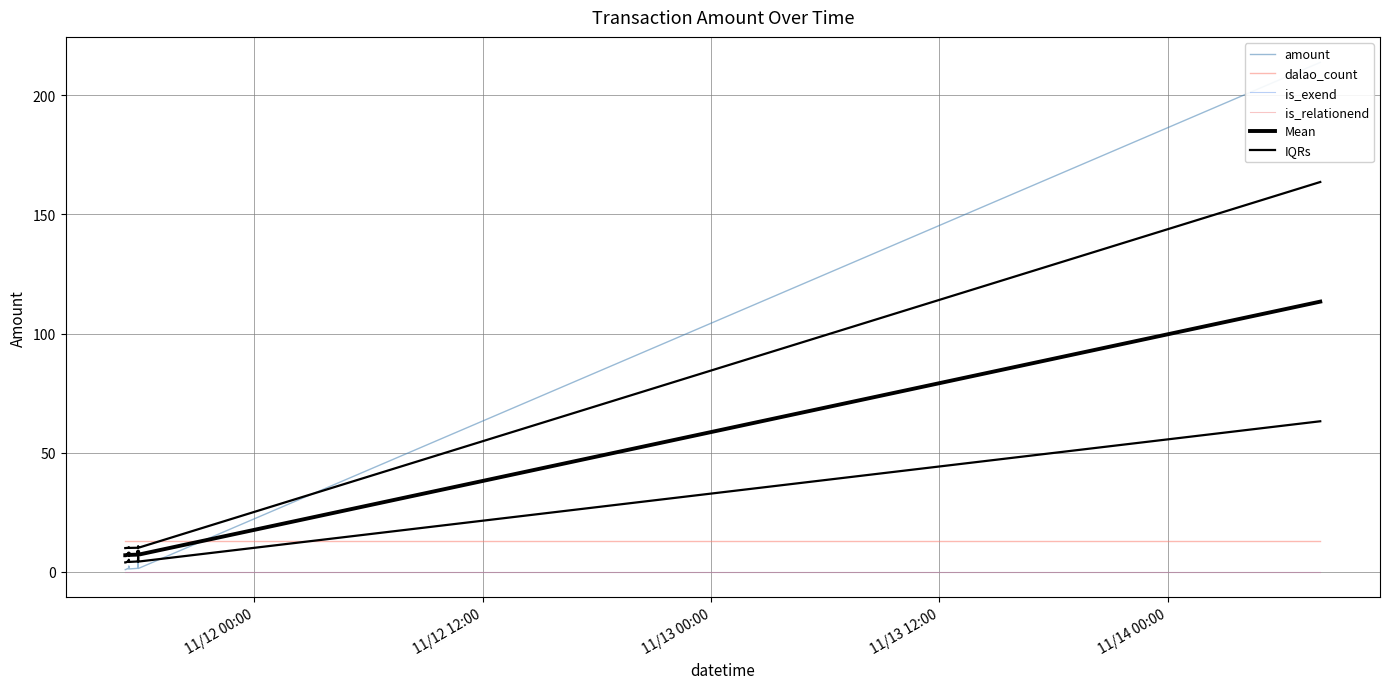

Where is is_exend nearest to the value 0?

11/12 00:00